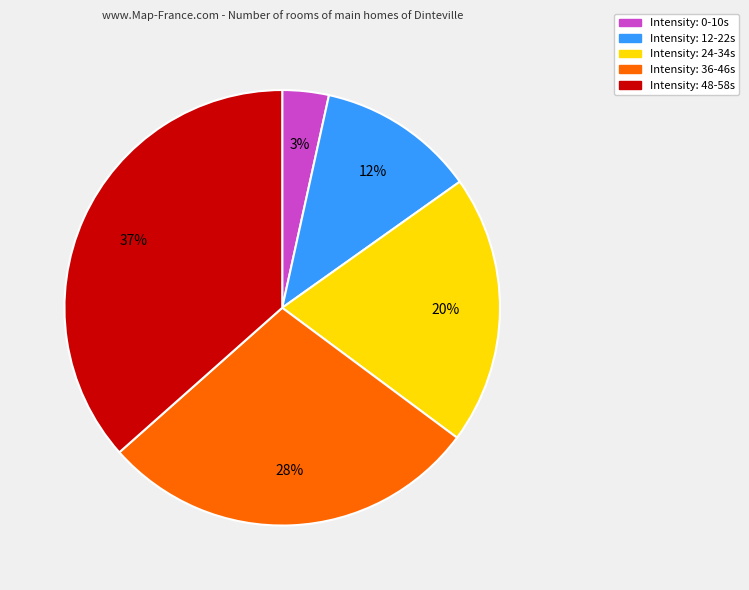

Is there a majority slice in this chart?

No